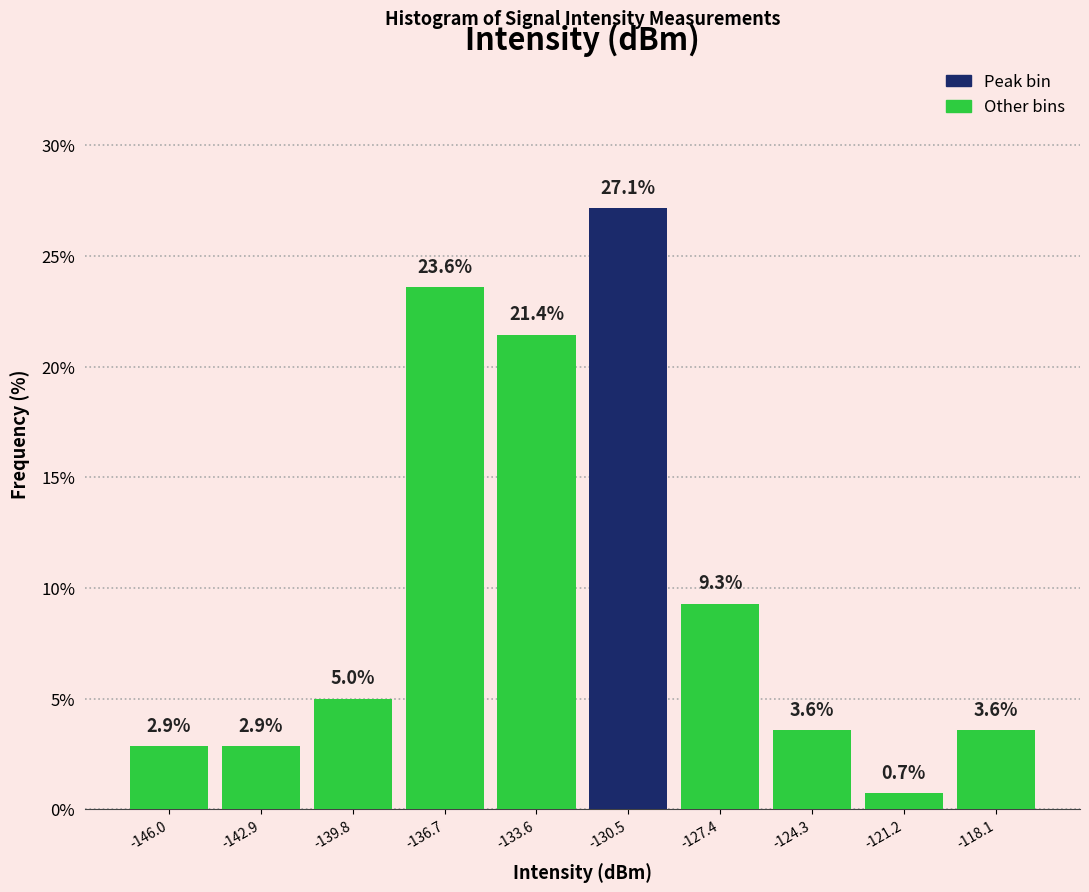

Reading left to right, extract all data points from this chart.

2.9	2.9	5.0	23.6	21.4	27.1	9.3	3.6	0.7	3.6